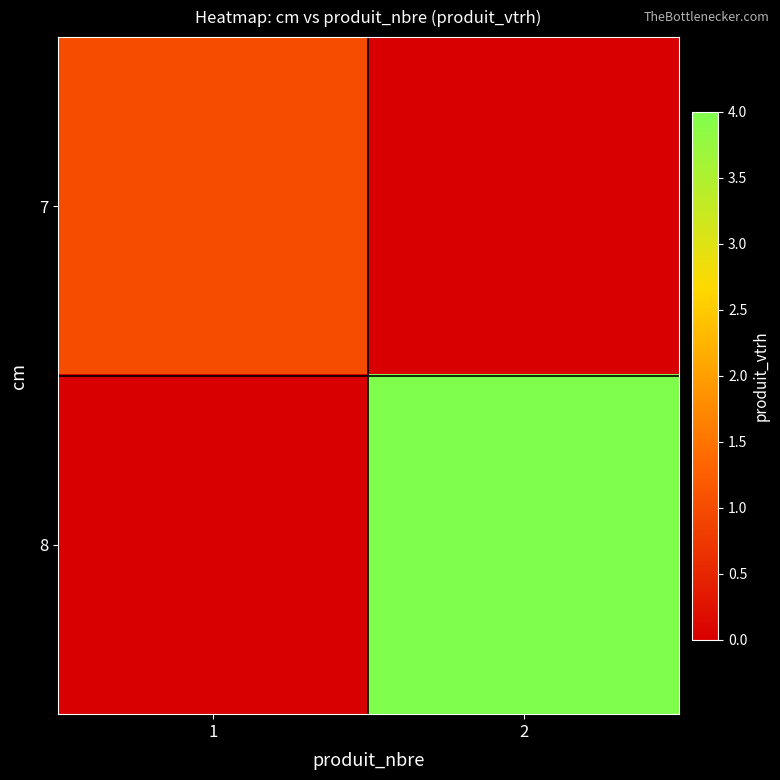

What is the spread (max minus min) of values at 1?

1